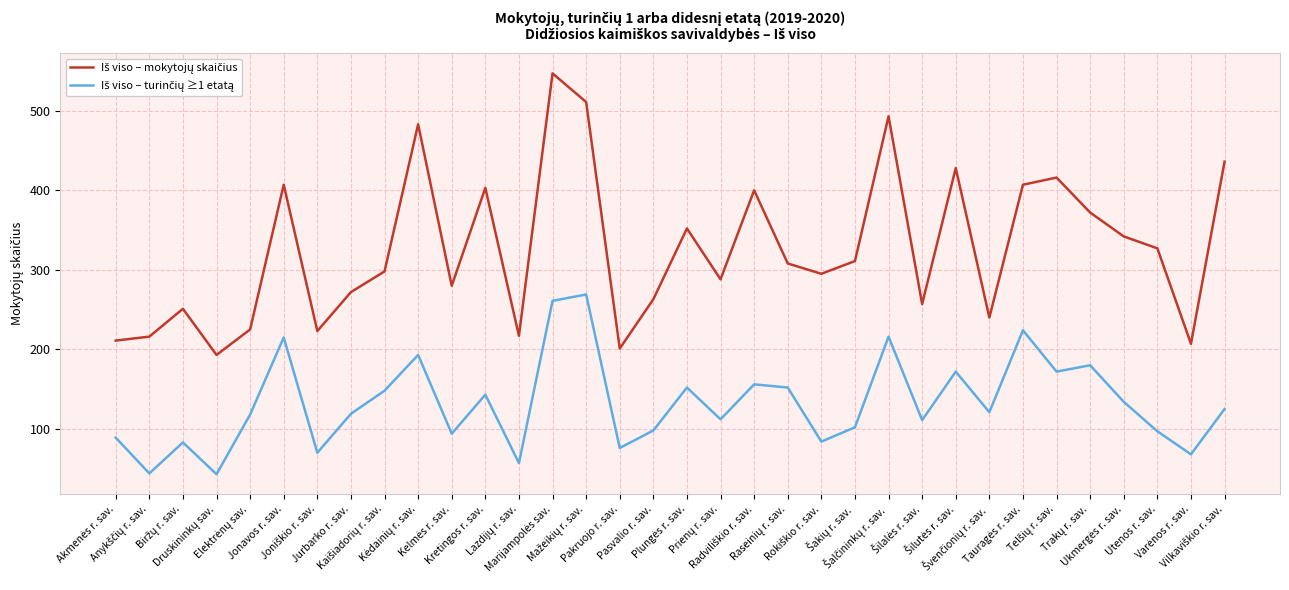

What is the maximum value shown in the chart?

547